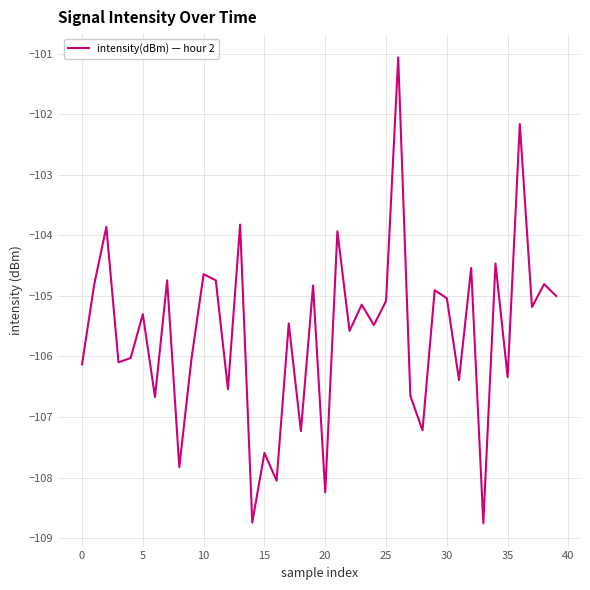

What is the difference between the maximum and minimum values?

7.7